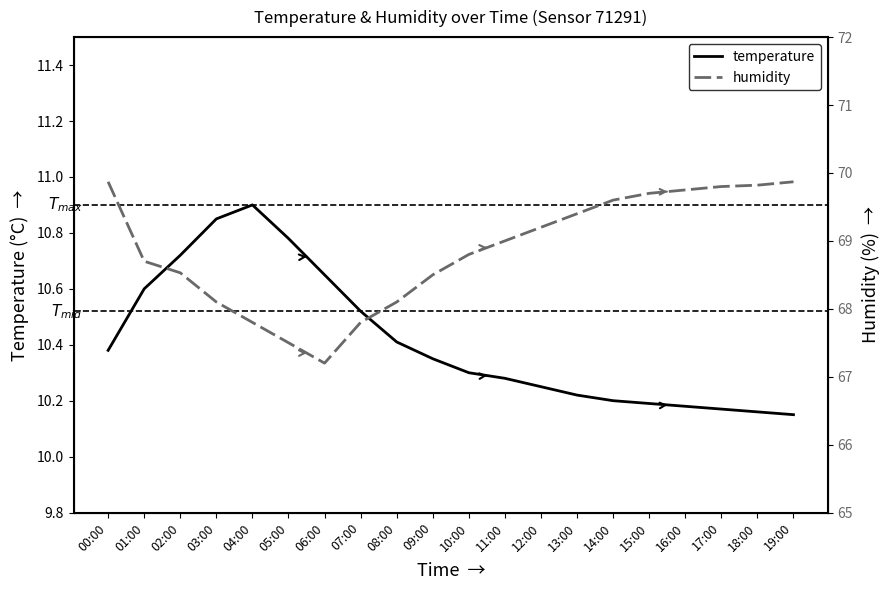

How many lines are shown in the chart?

2